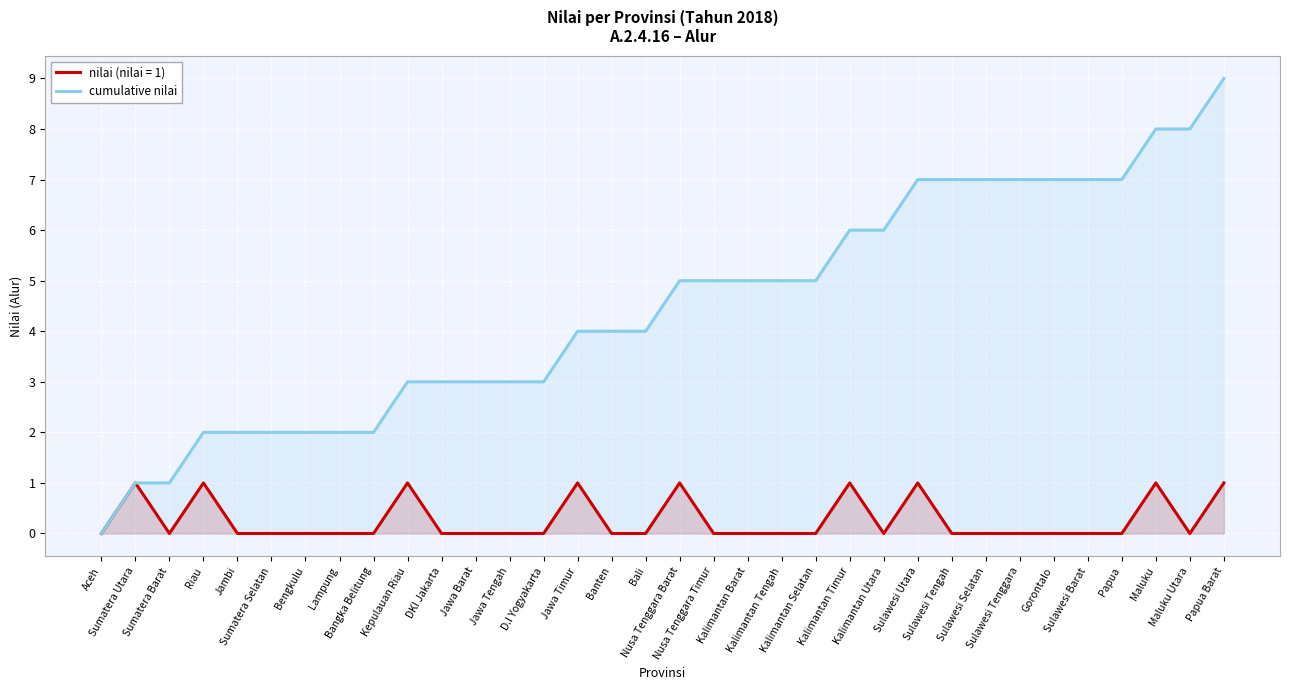

How many lines are shown in the chart?

2